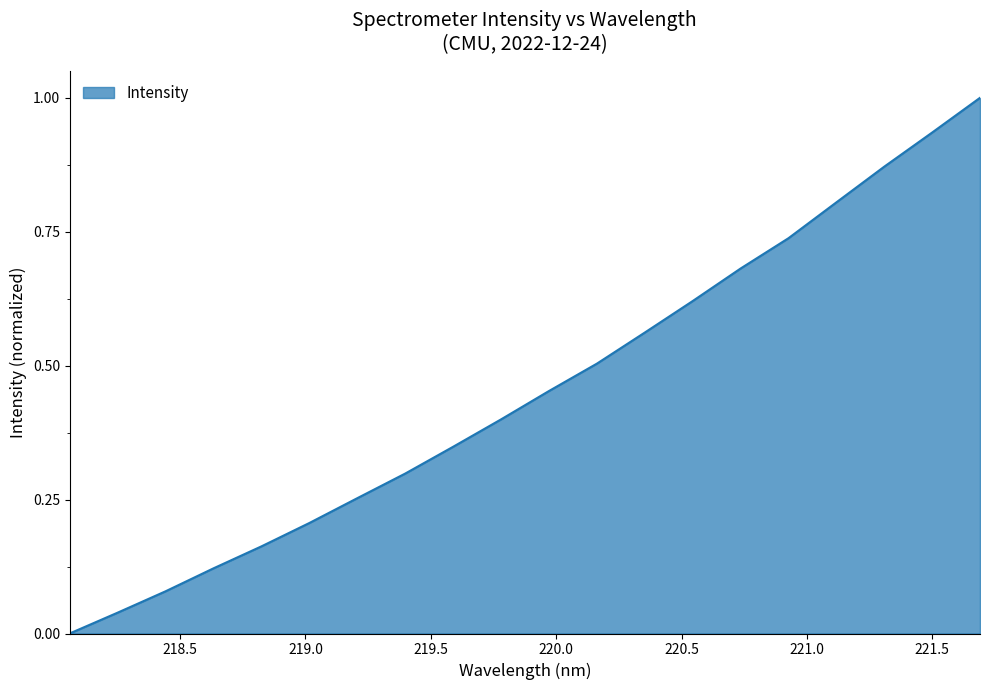

What is the maximum value shown in the chart?

1.0